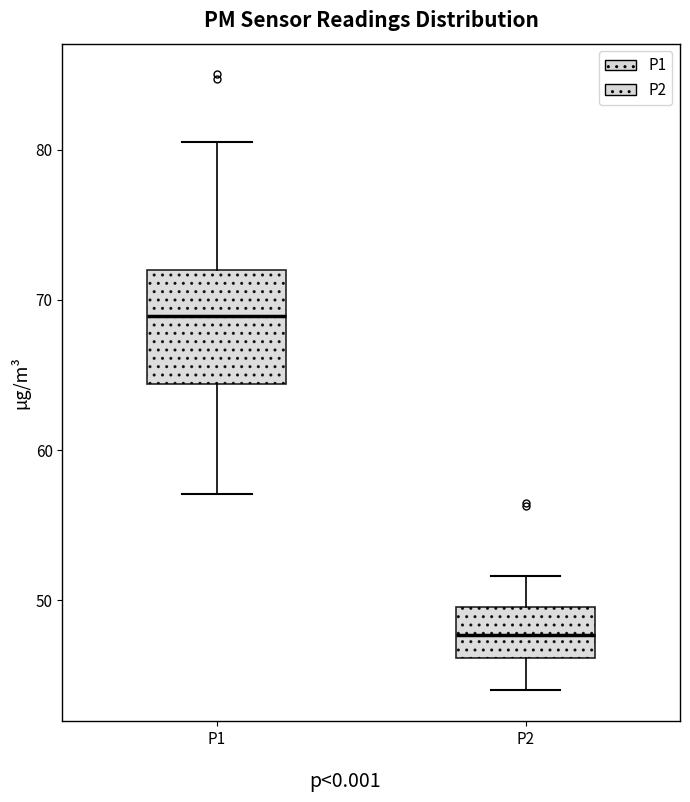

Reading left to right, read every box against the y-axis: the position of its median line, the range the box covers, and the ends of its whiskers. The values are not printed on the chart, so give them approximately, as read against the axis.

P1: median 69, box 64 to 72, whiskers 57 to 81
P2: median 48, box 46 to 50, whiskers 44 to 52